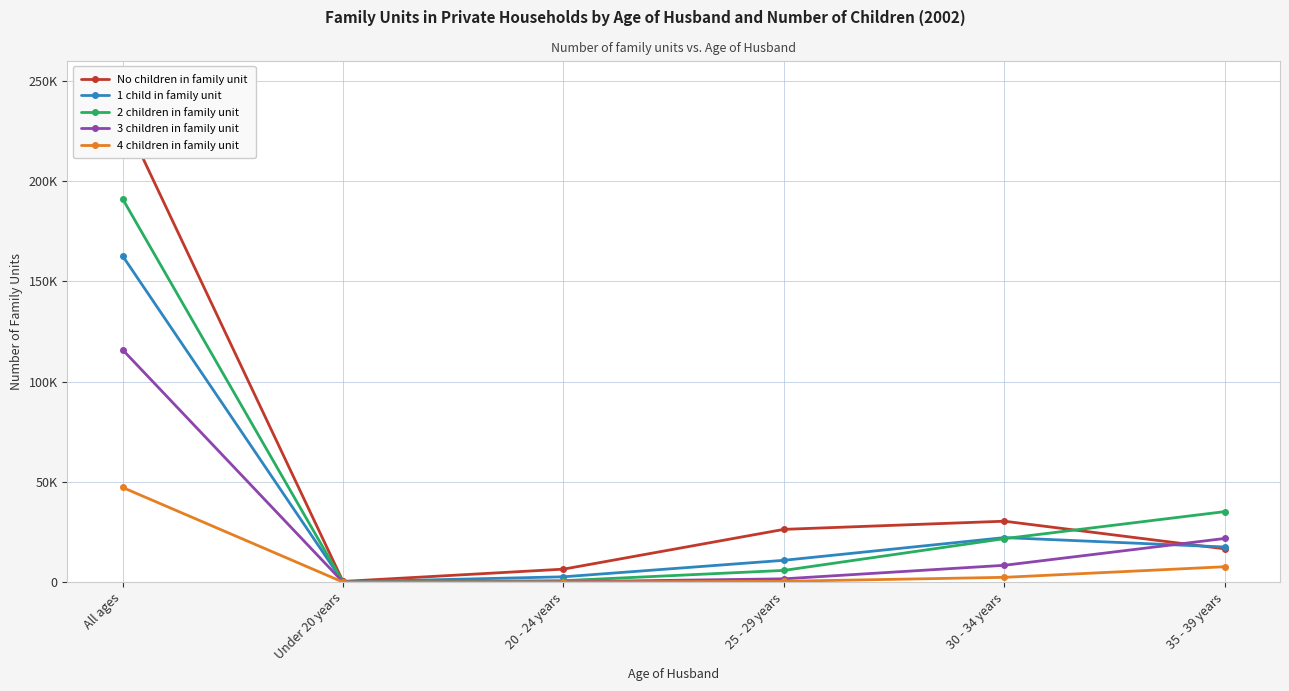

How many lines are shown in the chart?

5